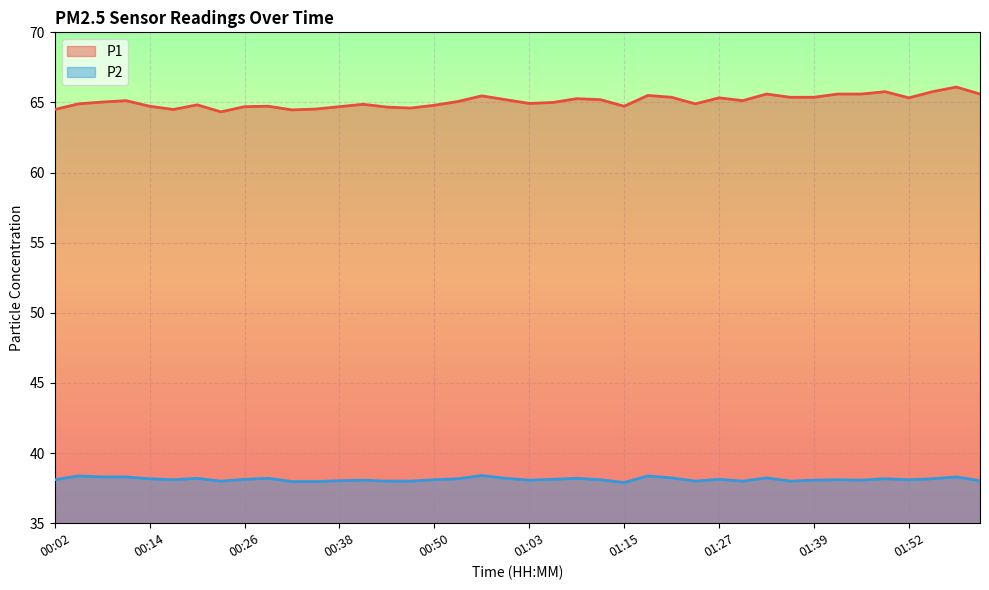

Reading right to left, extract all data points from this chart.

P1: 65.6	66.1	65.8	65.3	65.8	65.6	65.6	65.4	65.4	65.6	65.1	65.3	64.9	65.4	65.5	64.7	65.2	65.3	65.0	64.9	65.2	65.5	65.1	64.8	64.6	64.7	64.9	64.7	64.5	64.5	64.7	64.7	64.3	64.8	64.5	64.7	65.1	65.0	64.9	64.5
P2: 38.0	38.3	38.2	38.1	38.2	38.1	38.1	38.1	38.0	38.2	38.0	38.1	38.0	38.2	38.4	37.9	38.1	38.2	38.1	38.1	38.2	38.4	38.2	38.1	38.0	38.0	38.1	38.0	38.0	38.0	38.2	38.1	38.0	38.2	38.1	38.2	38.3	38.3	38.4	38.1